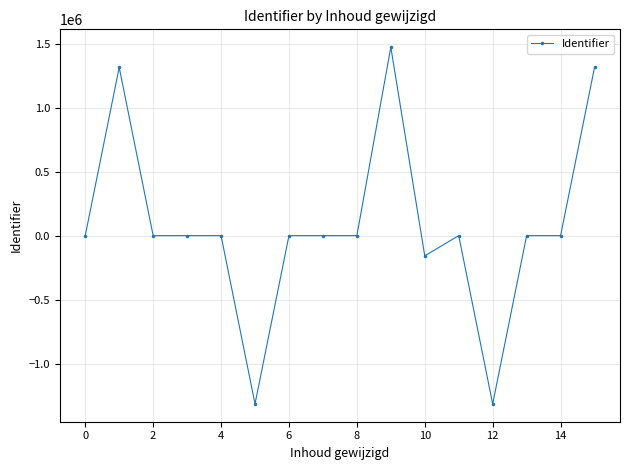

What is the smallest value displayed?

-1315524